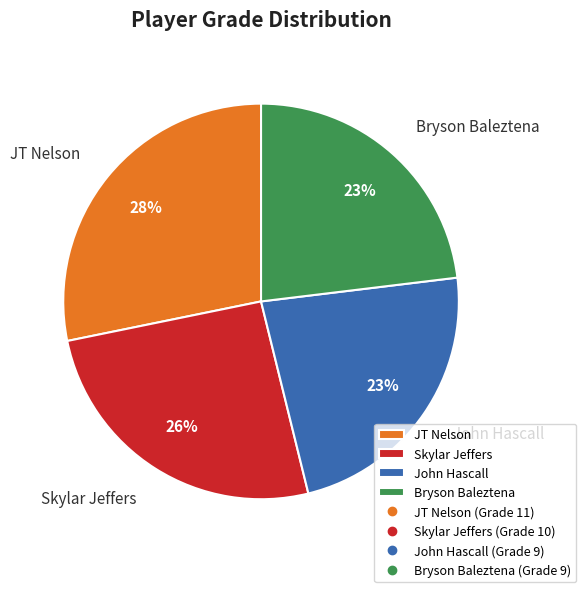

What percentage is the Skylar Jeffers slice, to the nearest percent?

26%